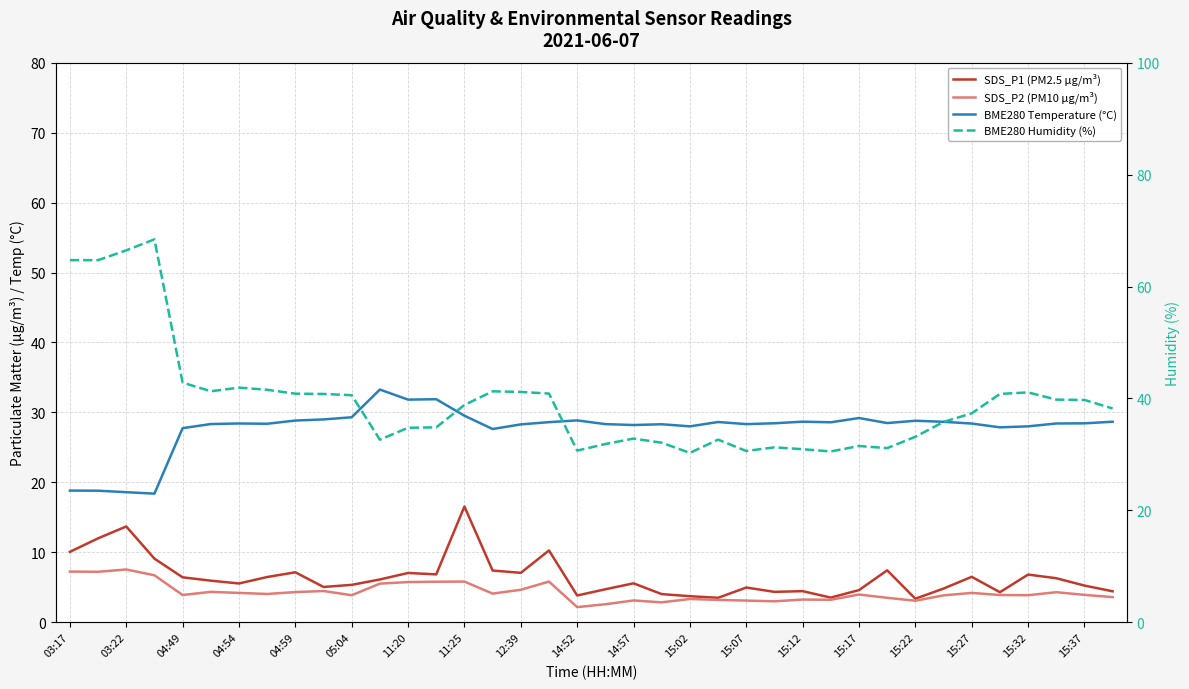

What is the difference between the maximum and minimum values in the BME280 Humidity (%) series?

38.2